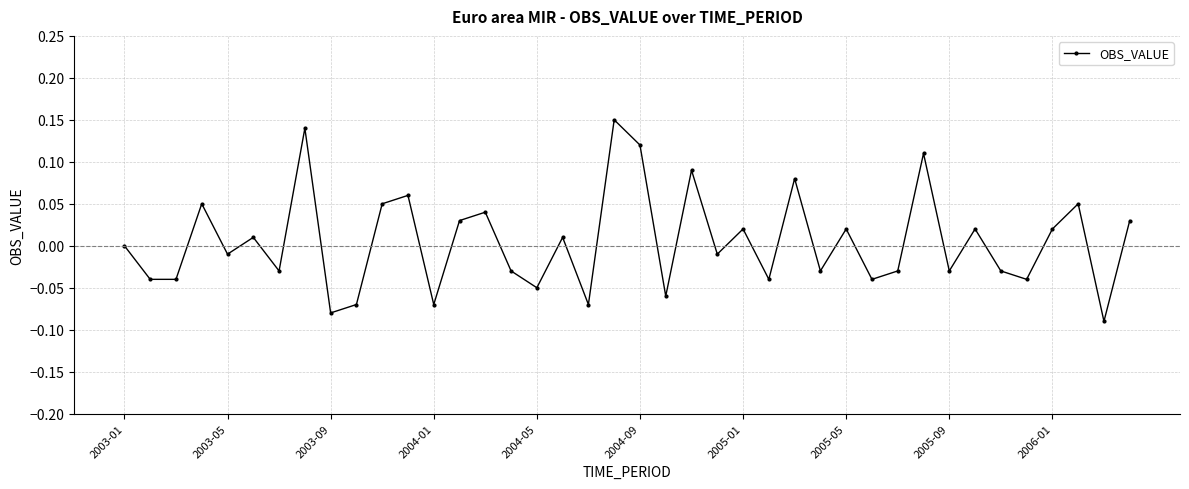

What is the difference between the second highest and second lowest values?

0.2